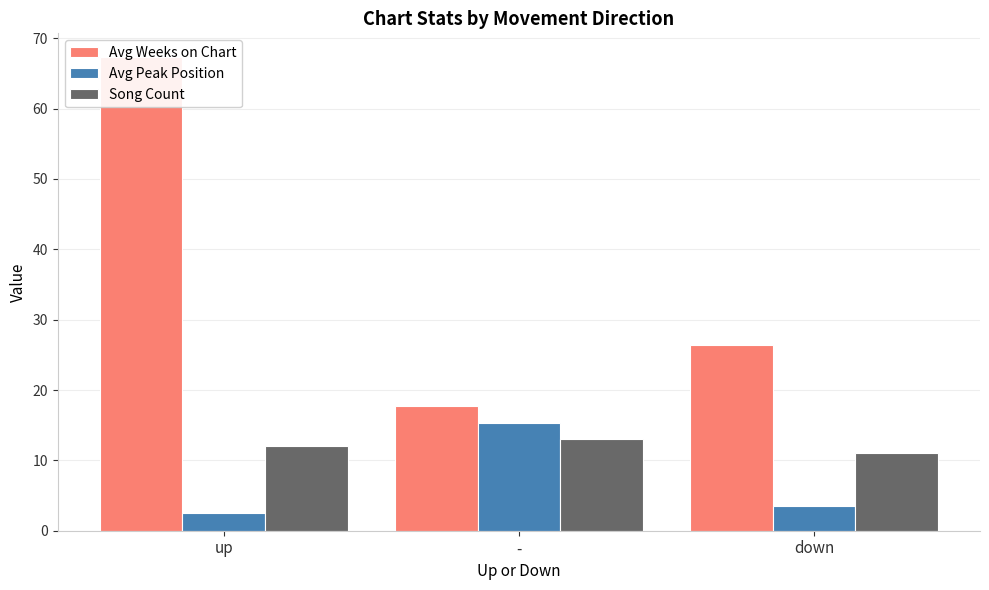

Between up and -, which series saw the biggest shift?

Avg Weeks on Chart